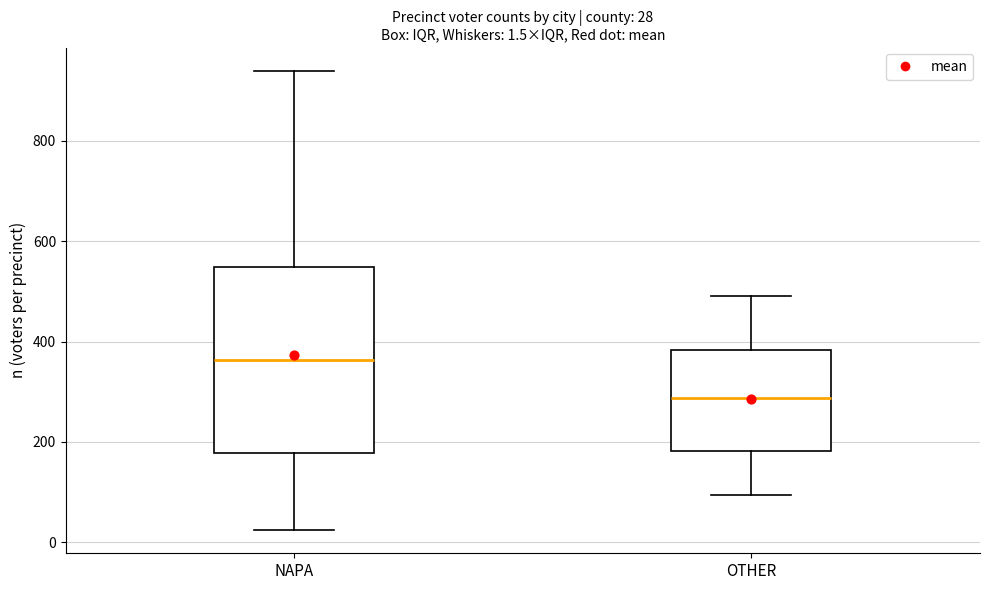

Which box is the tallest, from its lower edge to its upper edge?

NAPA